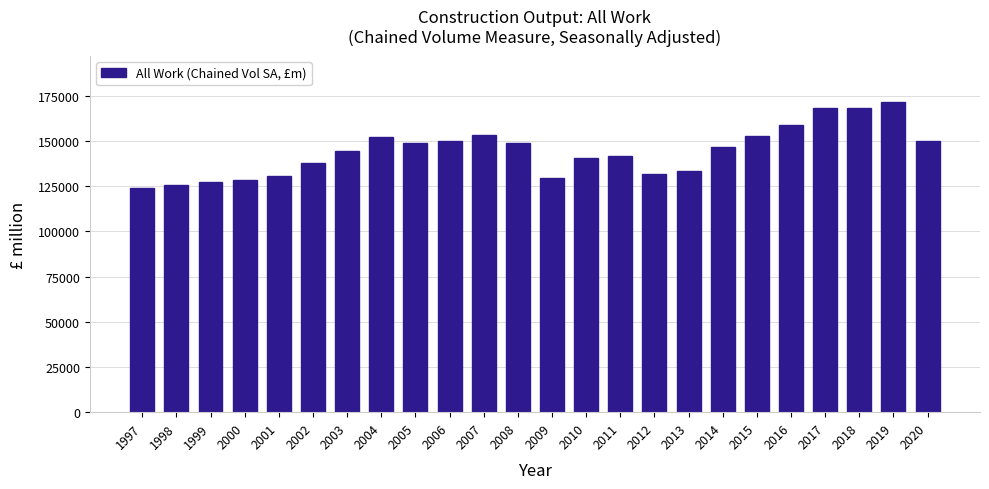

Between 2008 and 2017, which is larger?

2017